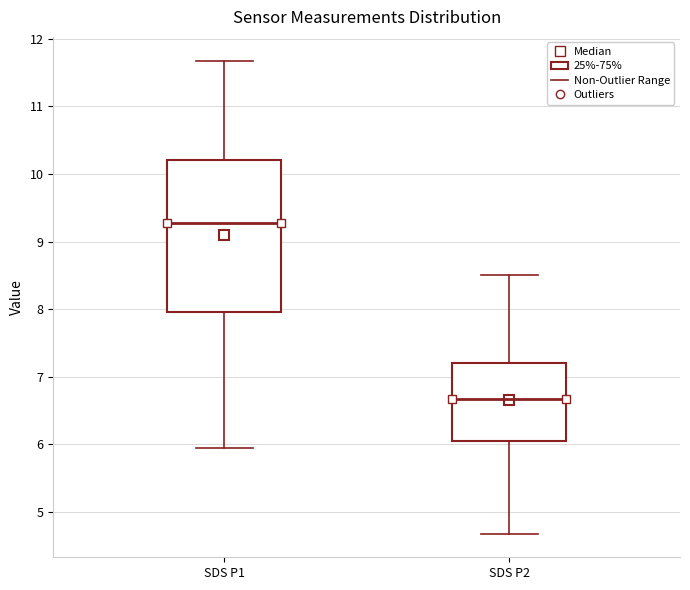

Comparing the boxes themselves (not the whiskers), which one is the tallest?

SDS P1